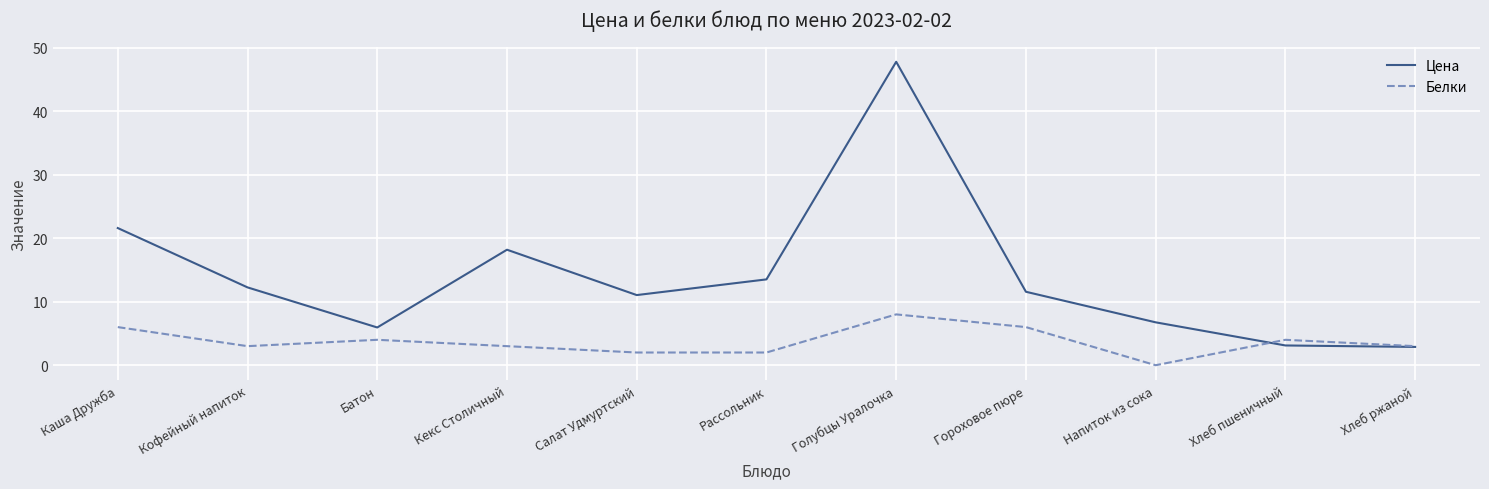

Where is Цена nearest to the value 25?

Каша Дружба